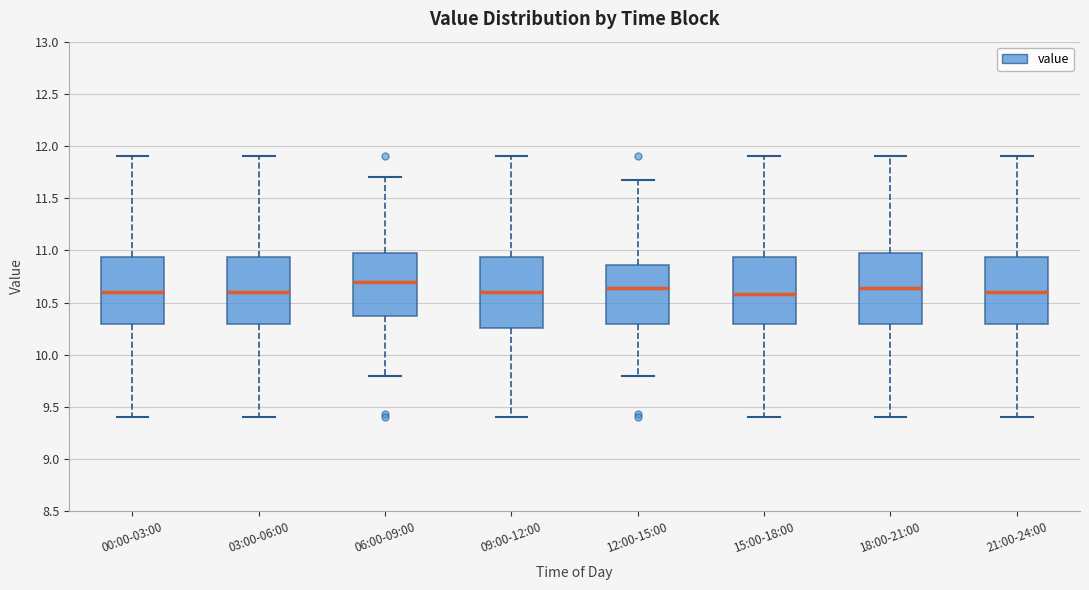

Reading left to right, read every box against the y-axis: the position of its median line, the range the box covers, and the ends of its whiskers. The values are not printed on the chart, so give them approximately, as read against the axis.

00:00-03:00: median 10.60, box 10.30 to 10.95, whiskers 9.40 to 11.90
03:00-06:00: median 10.60, box 10.30 to 10.95, whiskers 9.40 to 11.90
06:00-09:00: median 10.70, box 10.35 to 11.00, whiskers 9.80 to 11.70
09:00-12:00: median 10.60, box 10.25 to 10.95, whiskers 9.40 to 11.90
12:00-15:00: median 10.65, box 10.30 to 10.85, whiskers 9.80 to 11.65
15:00-18:00: median 10.60, box 10.30 to 10.95, whiskers 9.40 to 11.90
18:00-21:00: median 10.65, box 10.30 to 11.00, whiskers 9.40 to 11.90
21:00-24:00: median 10.60, box 10.30 to 10.95, whiskers 9.40 to 11.90